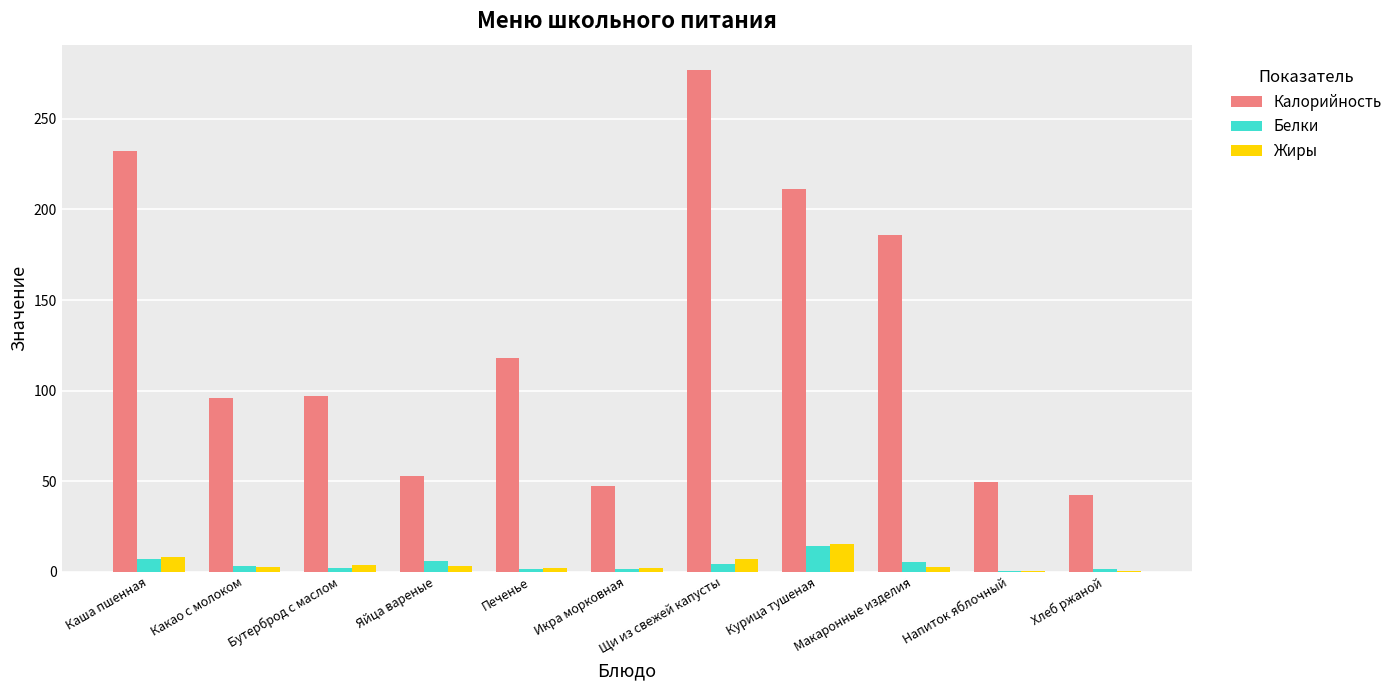

Does the chart contain stacked bars?

No